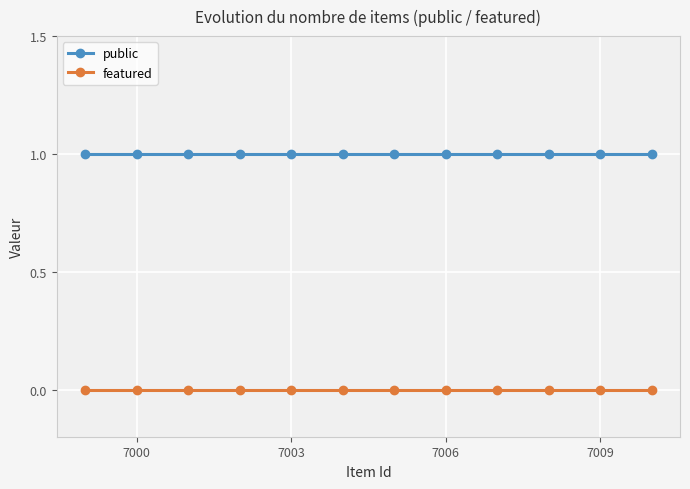

True or false: public and featured cross at least once.

False